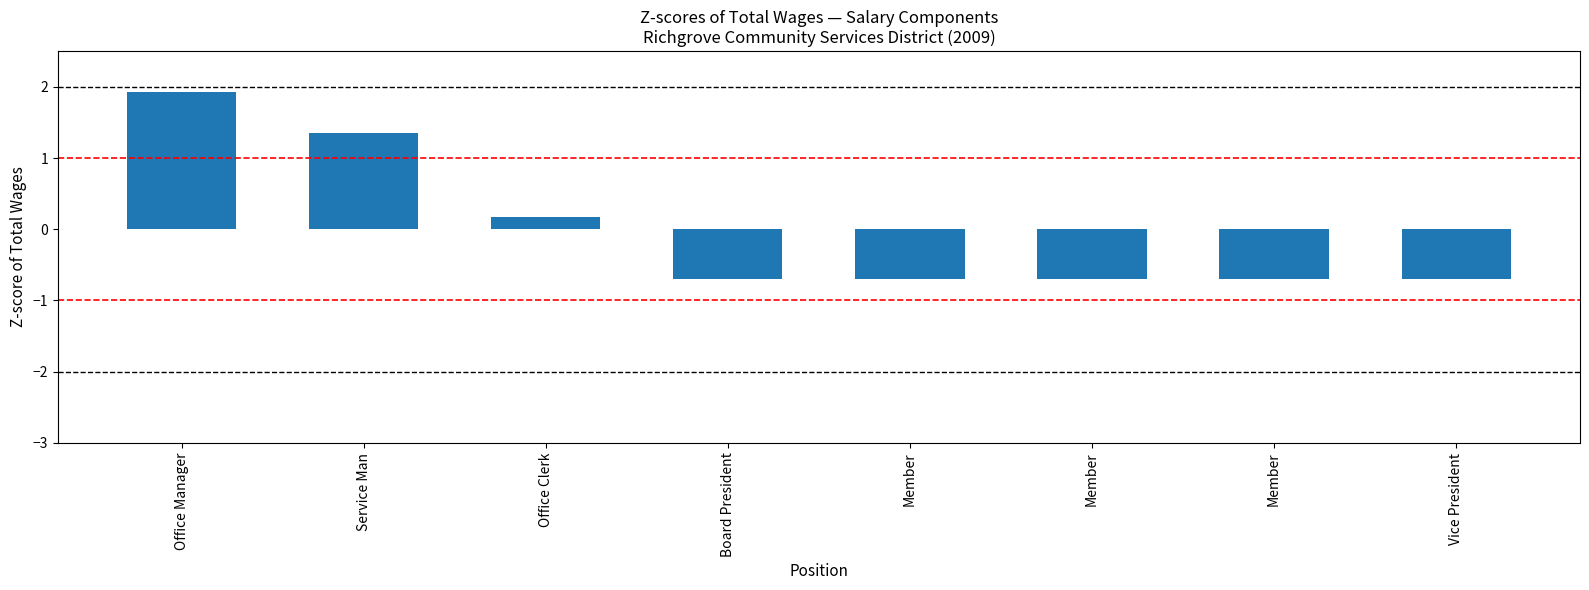

Rank the categories by value from highest to lowest.

Office Manager, Service Man, Office Clerk, Board President, Member, Member, Member, Vice President